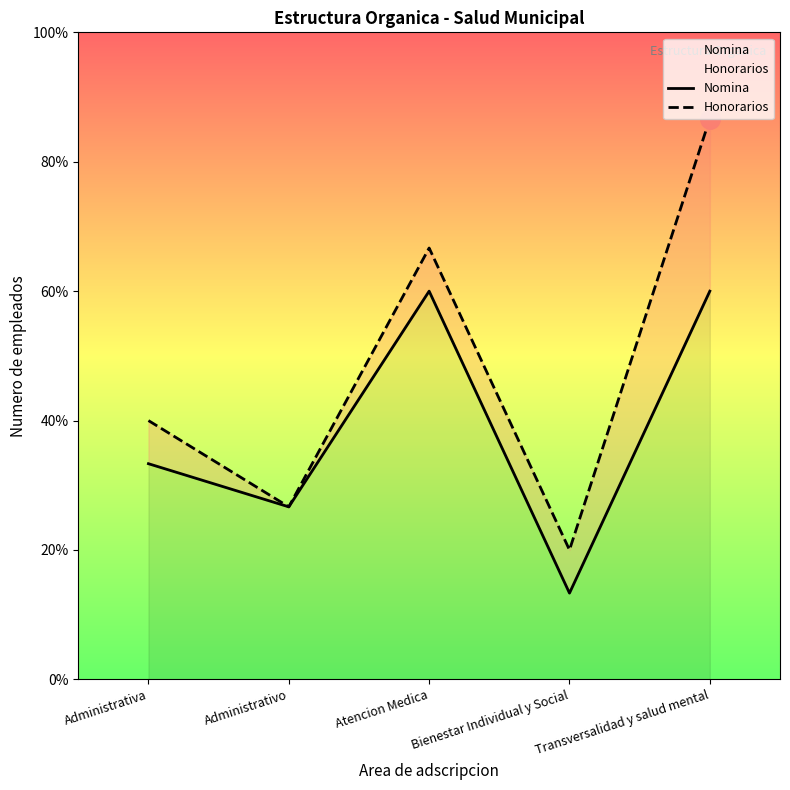

True or false: Nomina and Honorarios cross at least once.

False